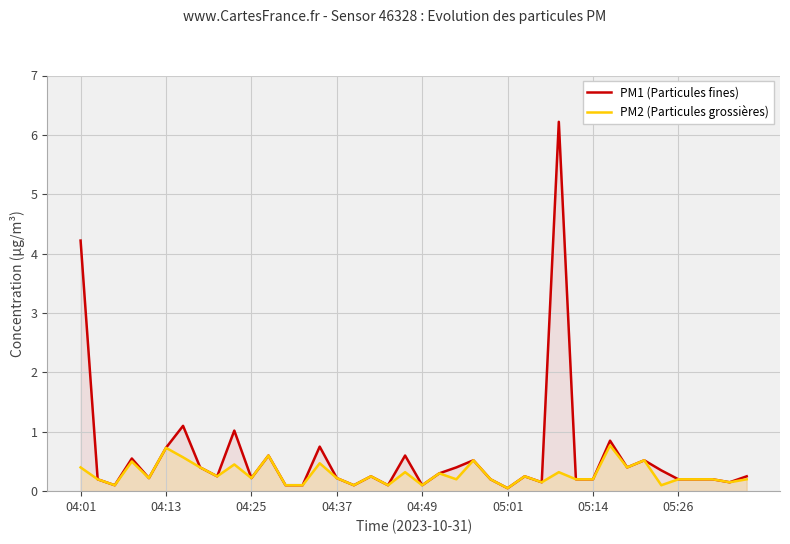

What is the value of the PM2 (Particules grossières) point at the 31st from the left?

0.2